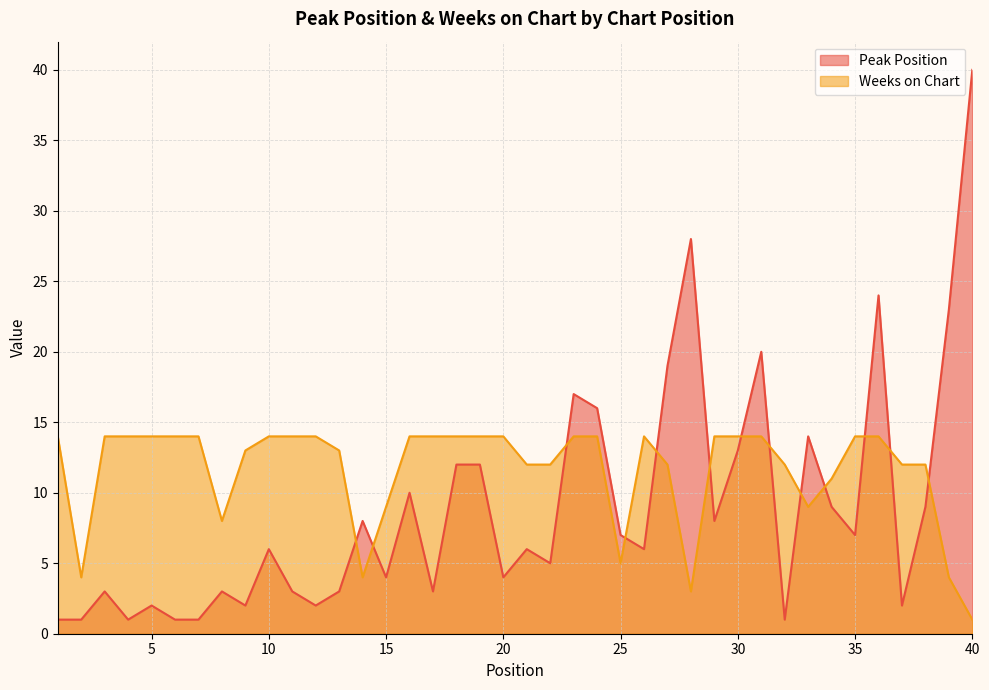

The Weeks on Chart series shows 22 at 29. True or false?

False